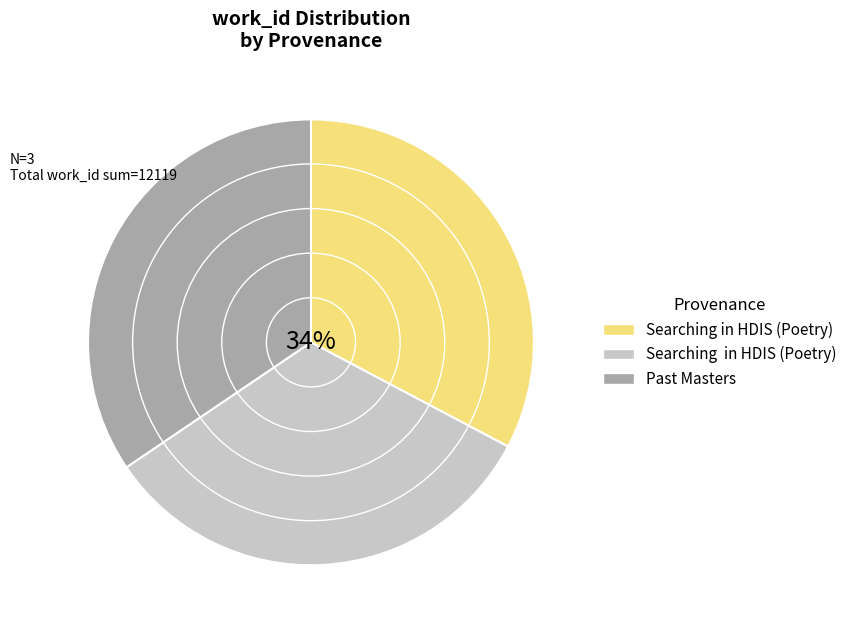

To the nearest percent, what is the average slice percentage?

33%